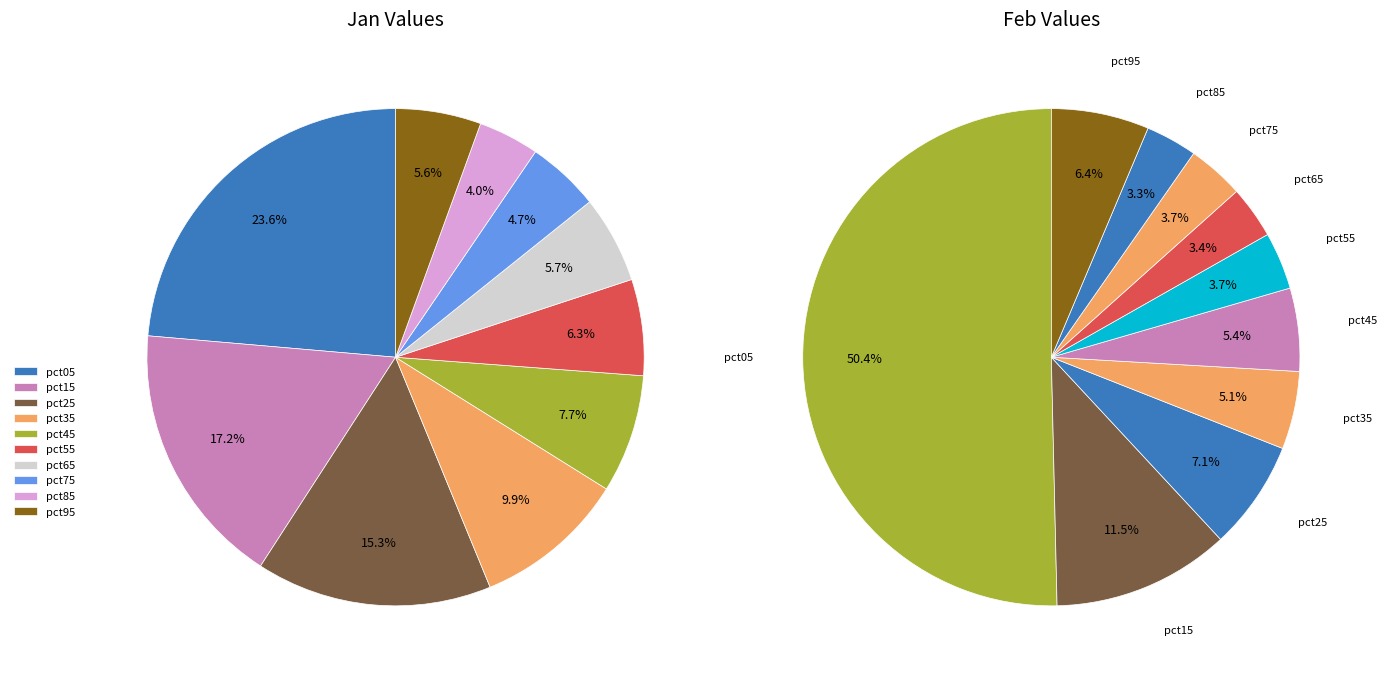

Is 2 the majority of the pie?

No